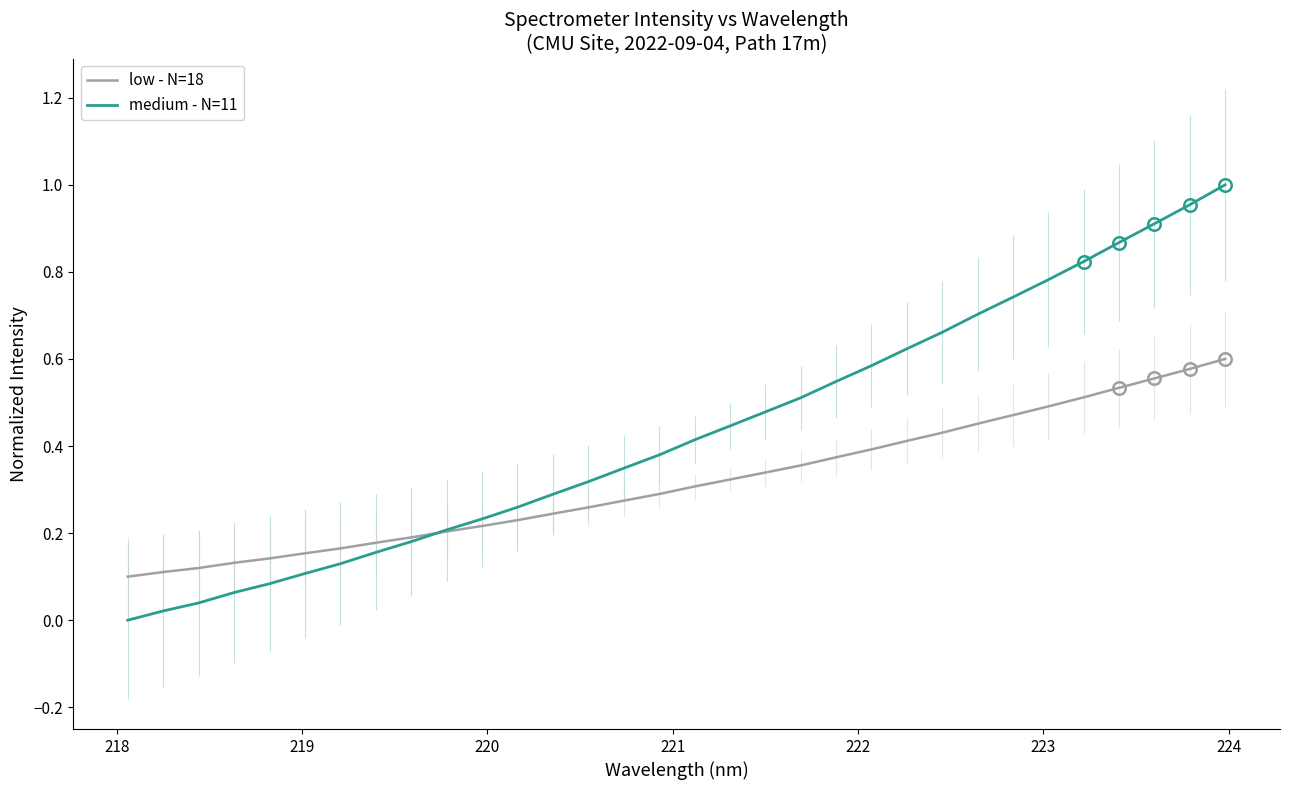

Which series ends up on top after the final intersection of low - N=18 and medium - N=11?

medium - N=11